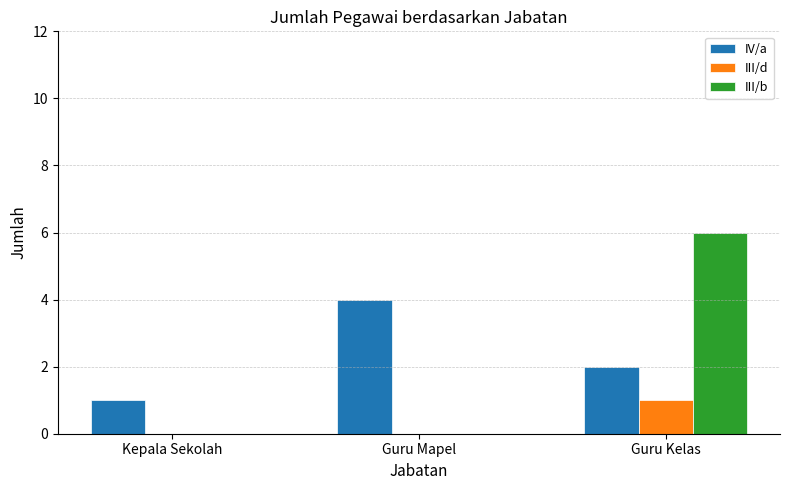

Between Guru Mapel and Guru Kelas, which series saw the biggest shift?

III/b